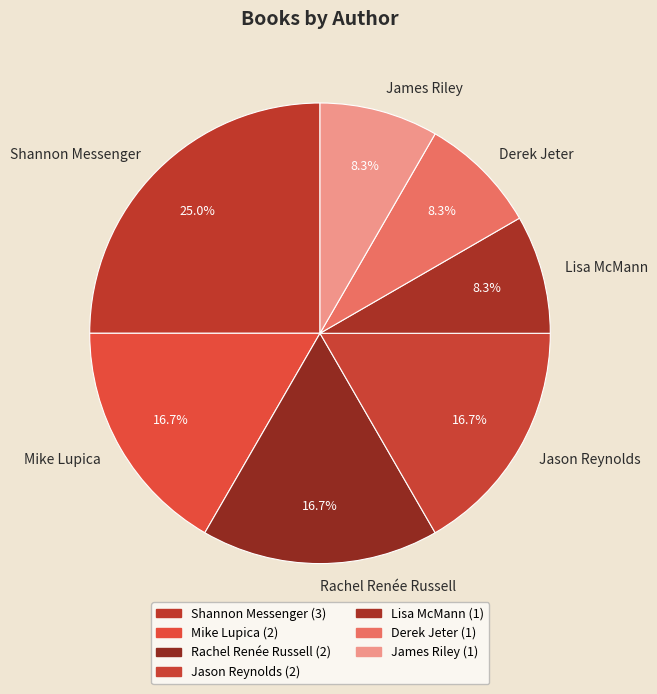

Does Jason Reynolds account for over 50% of the chart?

No